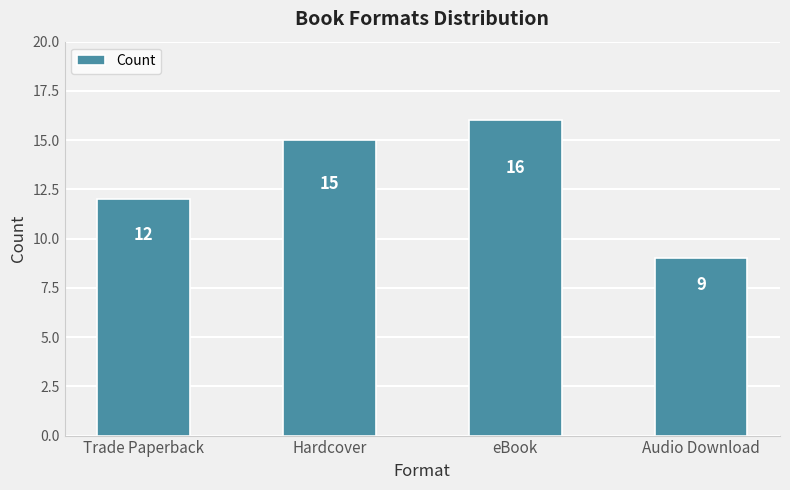

Which has a higher value, Trade Paperback or Hardcover?

Hardcover